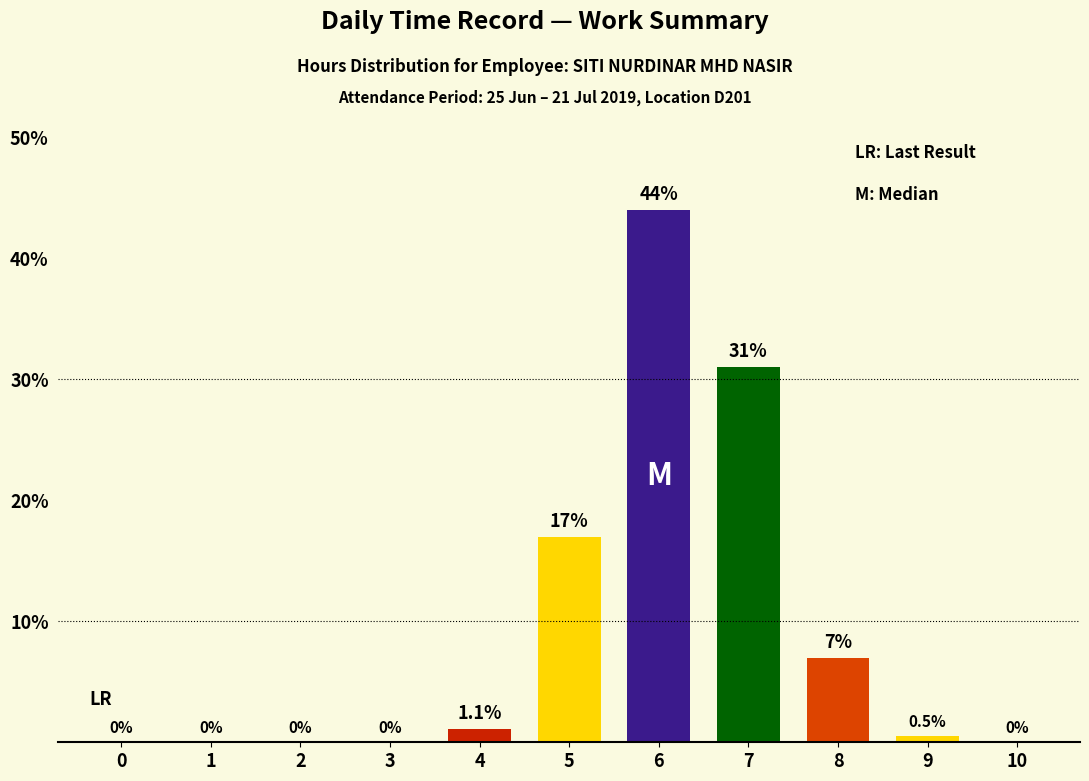

What is the sum of the values at 1 and 7?

31.0